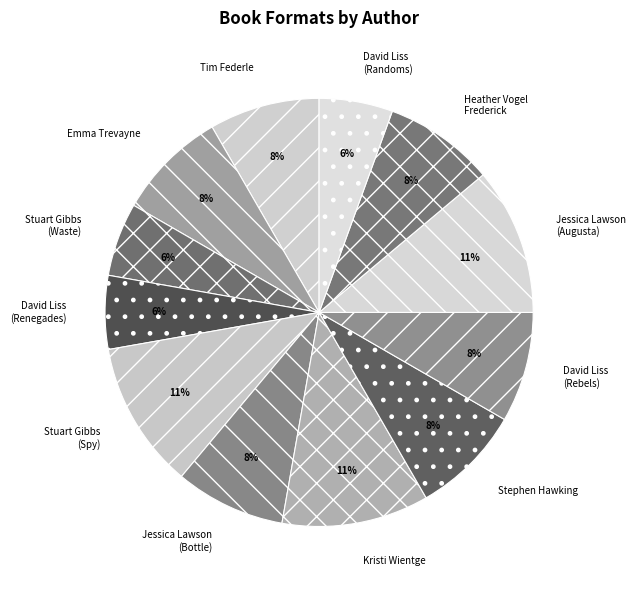

To the nearest percent, what is the difference between the Stuart Gibbs (Spy) and Stephen Hawking slice percentages?

3%